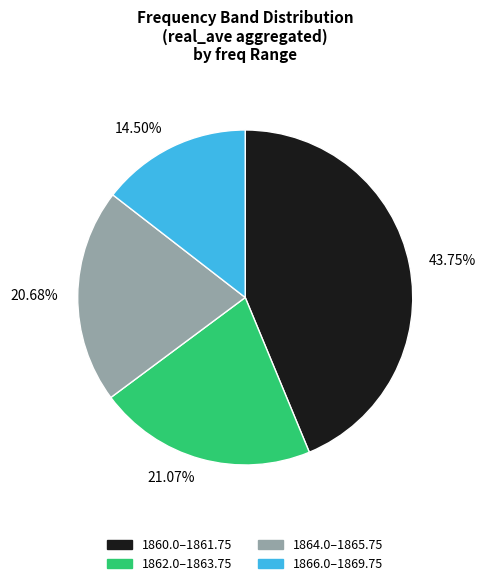

What is the ratio of the value at 20.68% to the value at 43.75%?

0.5